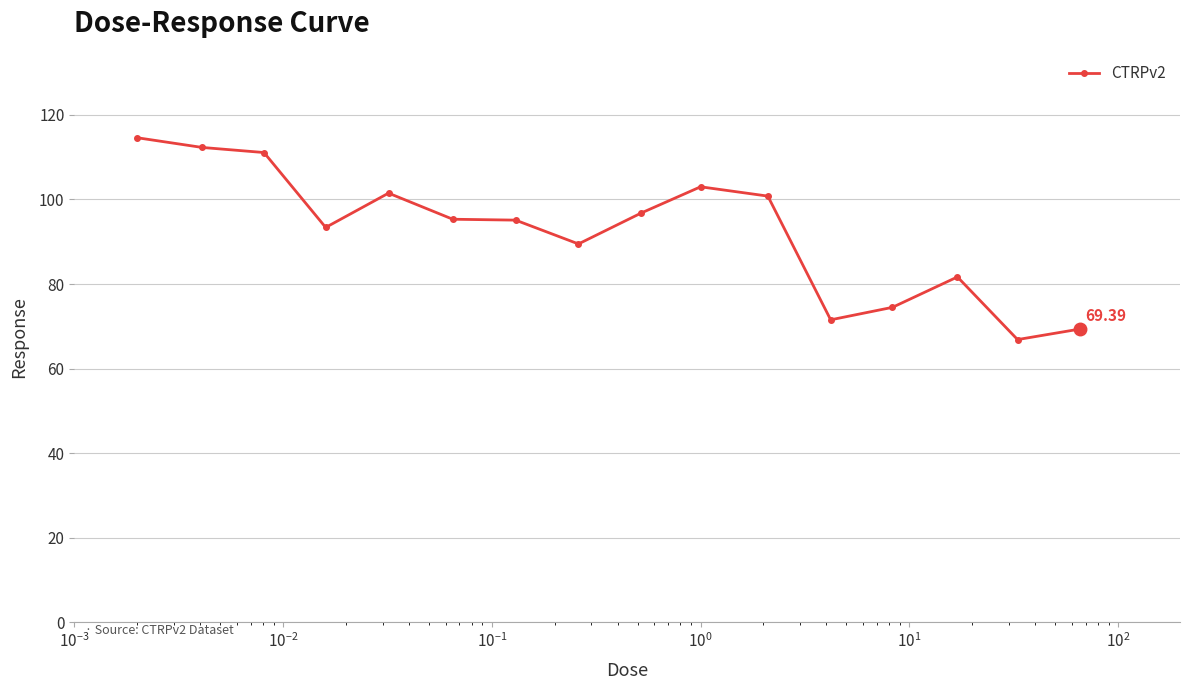

True or false: the data has more than 1 interior local peaks.

True